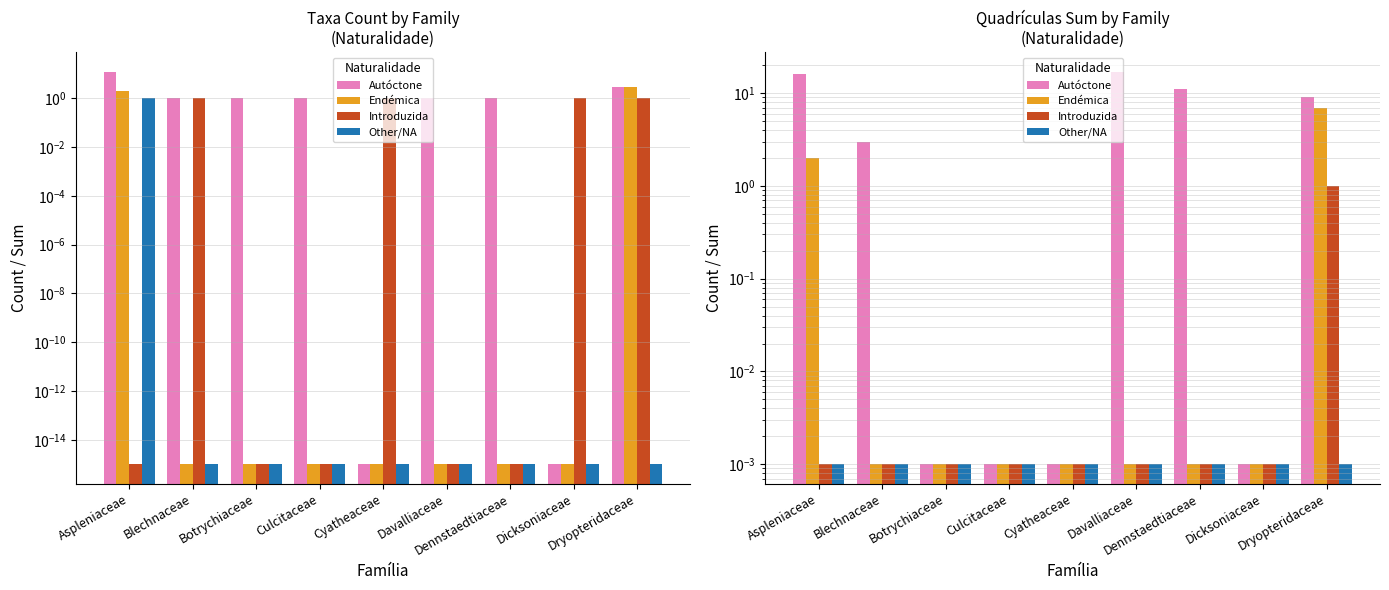

Rank the series by their maximum value, from lowest to highest.

Other/NA, Introduzida, Endémica, Autóctone